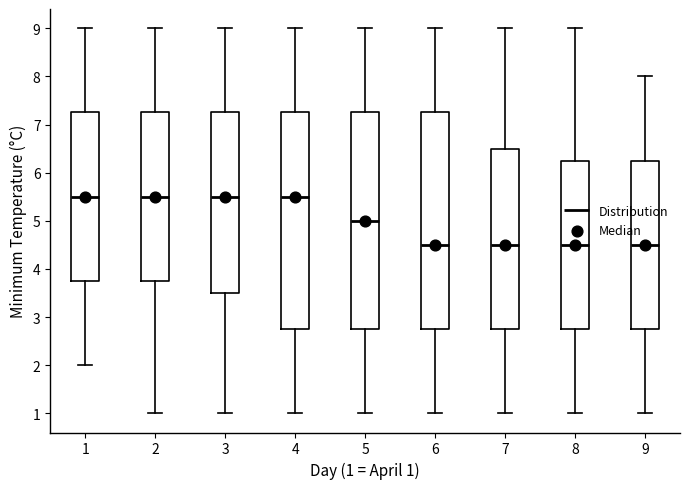

Reading left to right, read every box against the y-axis: the position of its median line, the range the box covers, and the ends of its whiskers. The values are not printed on the chart, so give them approximately, as read against the axis.

1: median 5.5, box 3.8 to 7.3, whiskers 2.0 to 9.0
2: median 5.5, box 3.8 to 7.3, whiskers 1.0 to 9.0
3: median 5.5, box 3.5 to 7.3, whiskers 1.0 to 9.0
4: median 5.5, box 2.8 to 7.3, whiskers 1.0 to 9.0
5: median 5.0, box 2.8 to 7.3, whiskers 1.0 to 9.0
6: median 4.5, box 2.8 to 7.3, whiskers 1.0 to 9.0
7: median 4.5, box 2.8 to 6.5, whiskers 1.0 to 9.0
8: median 4.5, box 2.8 to 6.3, whiskers 1.0 to 9.0
9: median 4.5, box 2.8 to 6.3, whiskers 1.0 to 8.0